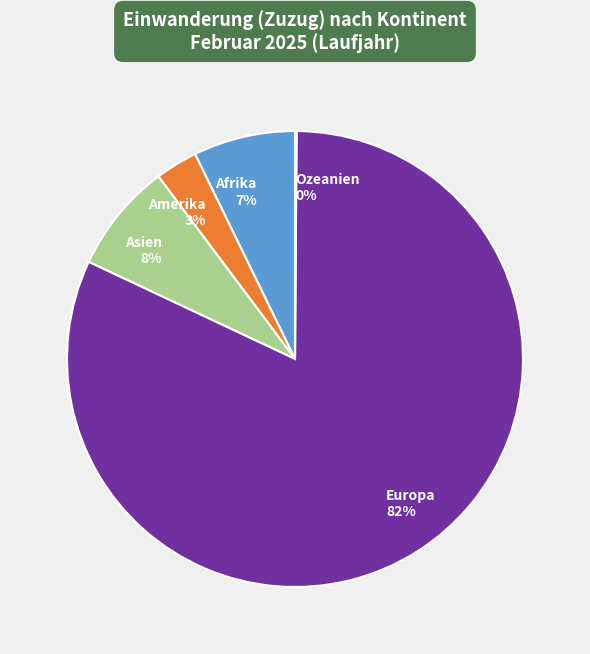

Which category accounts for the majority?

Europa